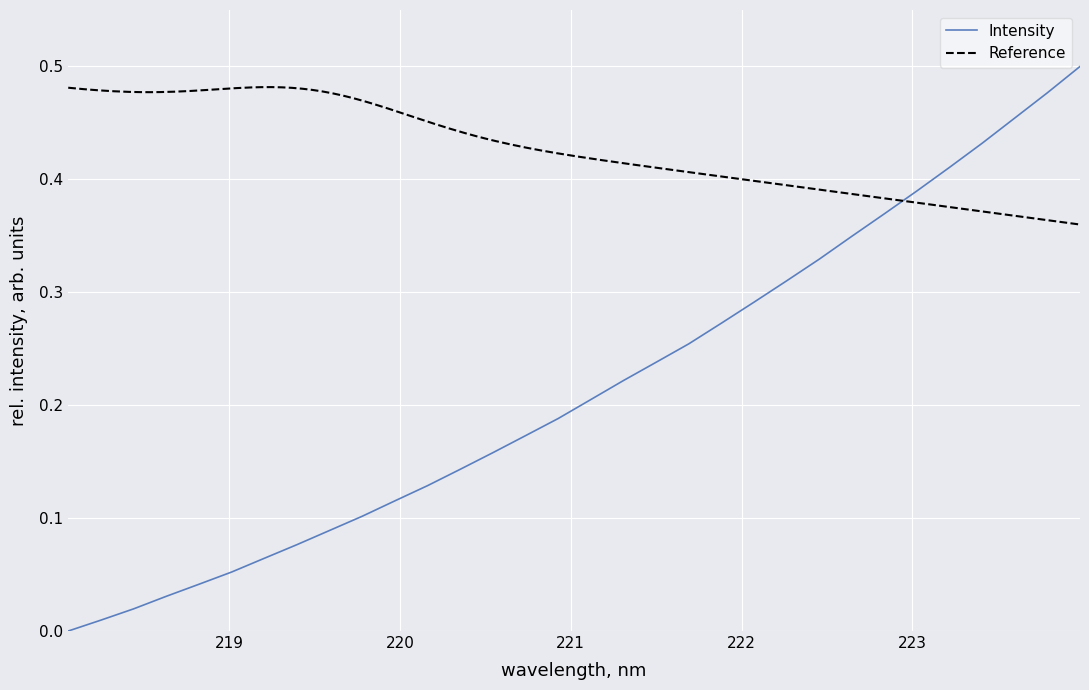

How many values exceed 0?

31